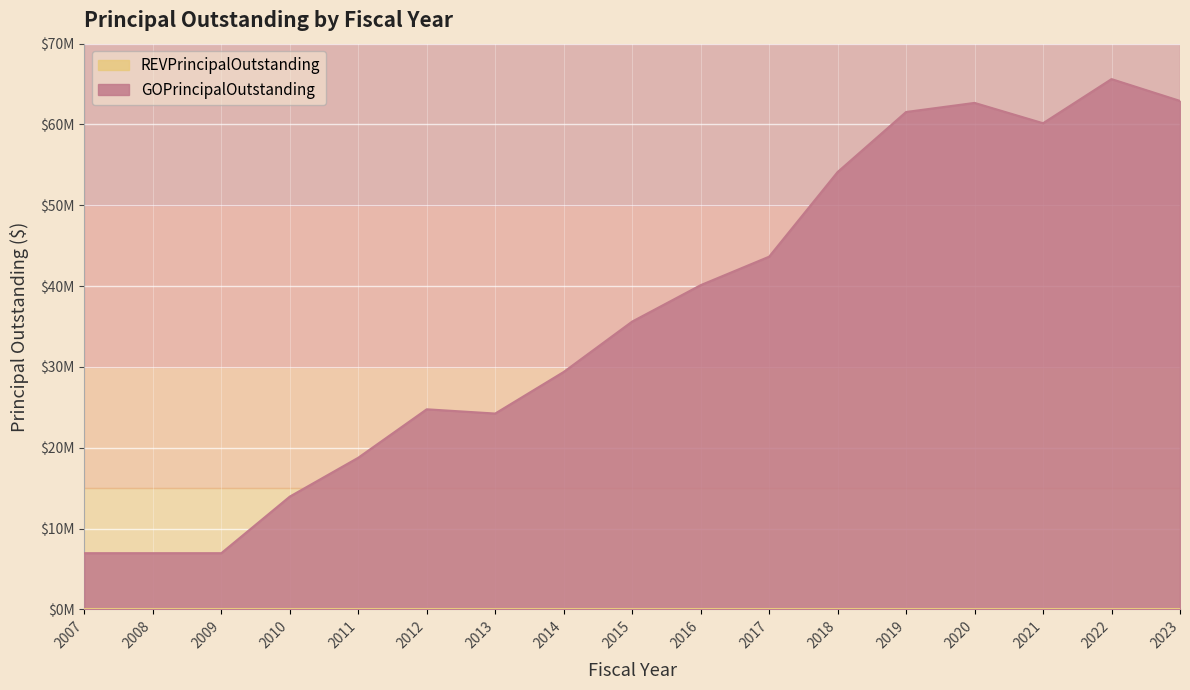

List the labels in order of value, largest first.

2022, 2023, 2020, 2019, 2021, 2018, 2017, 2016, 2015, 2014, 2012, 2013, 2011, 2010, 2007, 2008, 2009